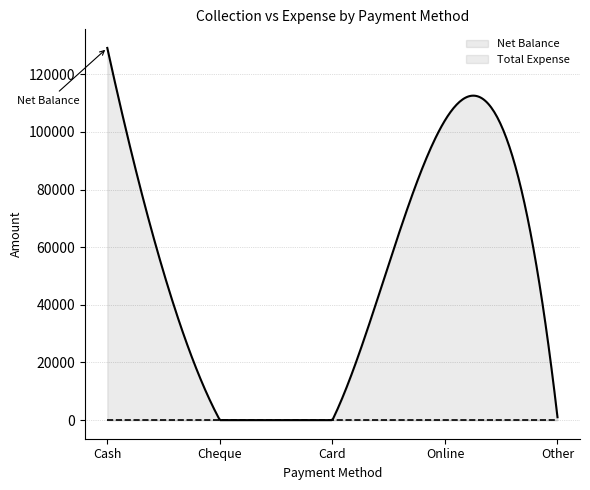

Reading left to right, list all the values displayed in this chart.

Net Balance: Cash=129150	Cheque=0	Card=0	Online=104000	Other=1000
Total Expense: Cash=0	Cheque=0	Card=0	Online=0	Other=0